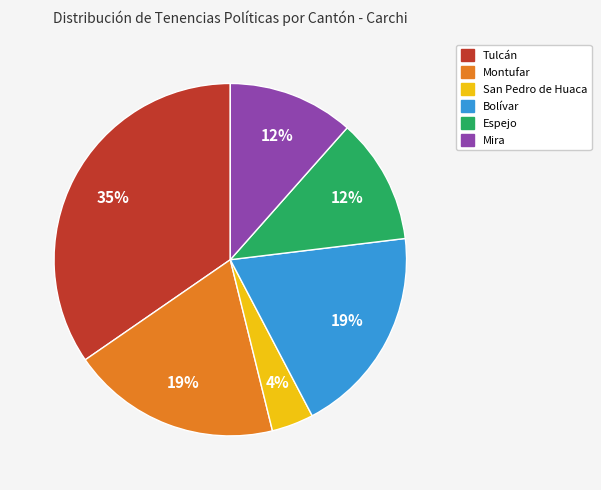

Count the number of slices in the pie.

6